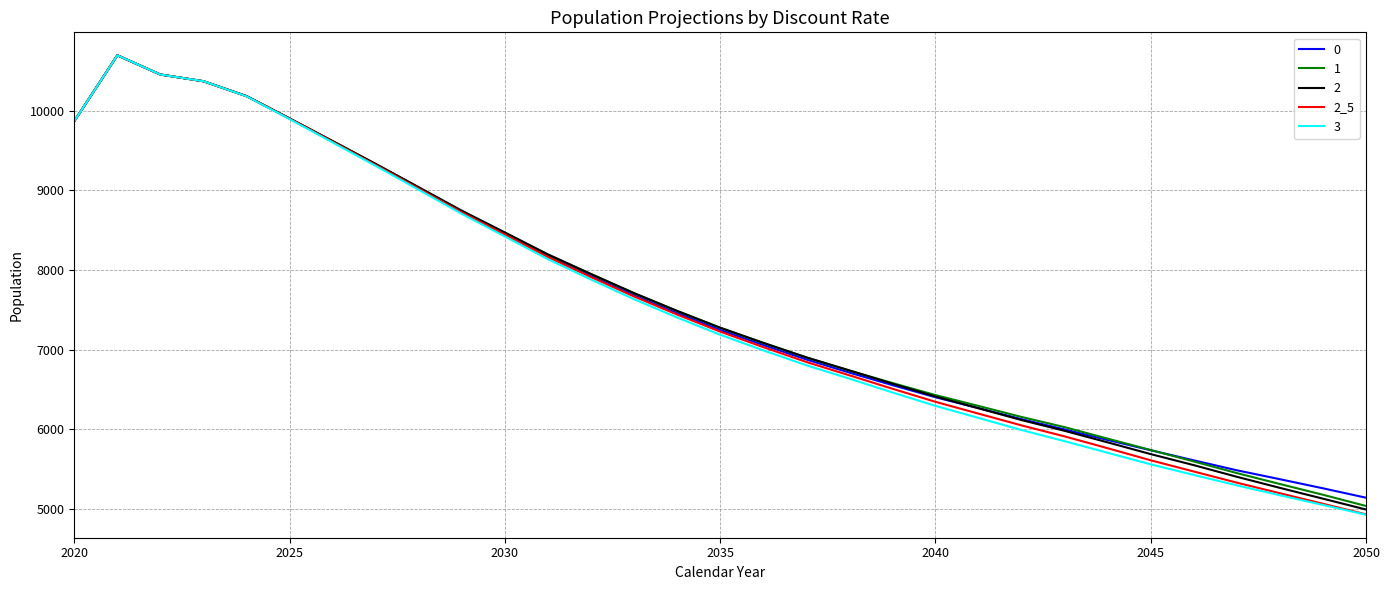

What is the maximum value shown in the chart?

10697.1